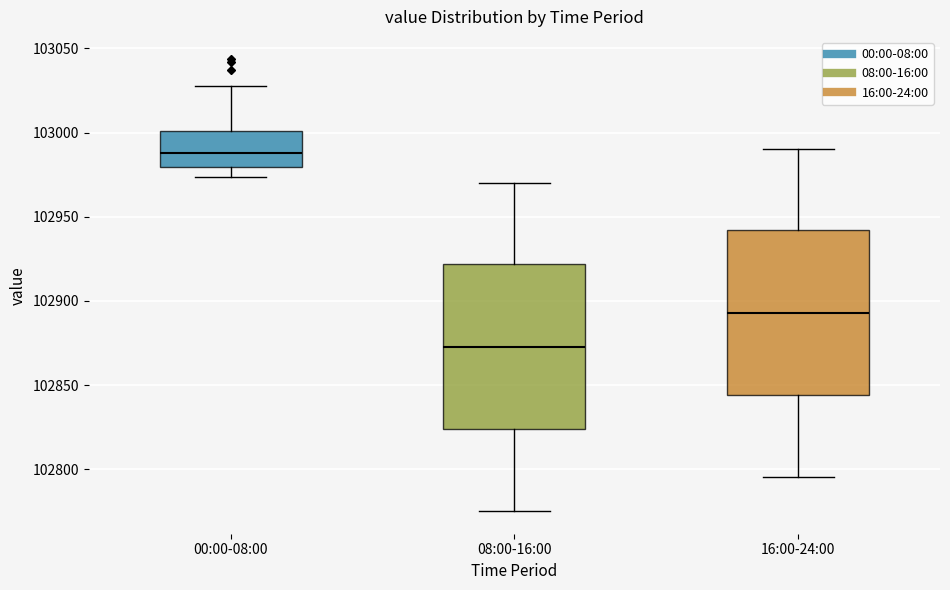

Reading left to right, read every box against the y-axis: the position of its median line, the range the box covers, and the ends of its whiskers. The values are not printed on the chart, so give them approximately, as read against the axis.

00:00-08:00: median 102990, box 102980 to 103000, whiskers 102975 to 103030
08:00-16:00: median 102875, box 102825 to 102920, whiskers 102775 to 102970
16:00-24:00: median 102895, box 102845 to 102940, whiskers 102795 to 102990